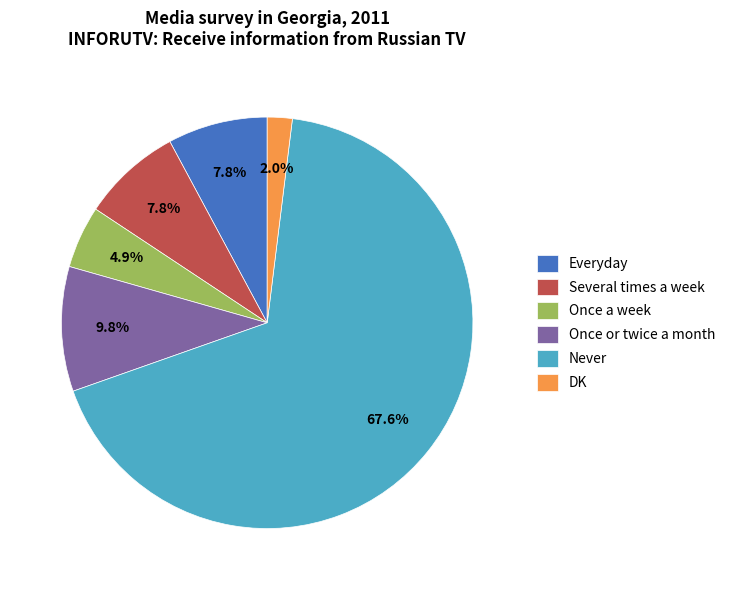

True or false: Several times a week accounts for 8% of the total.

True